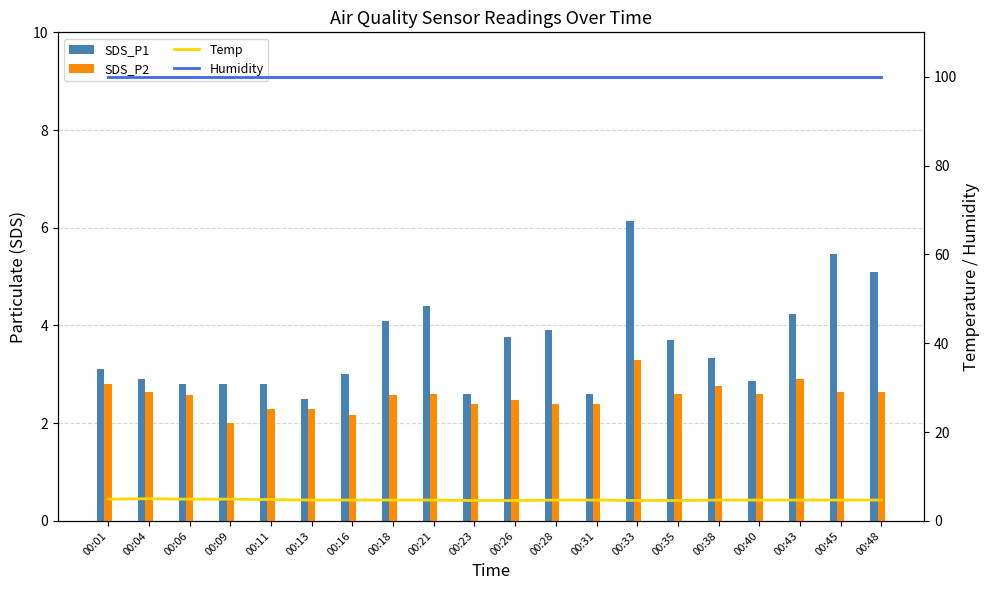

What is the value of the Humidity bar at the 6th from the left?

99.9